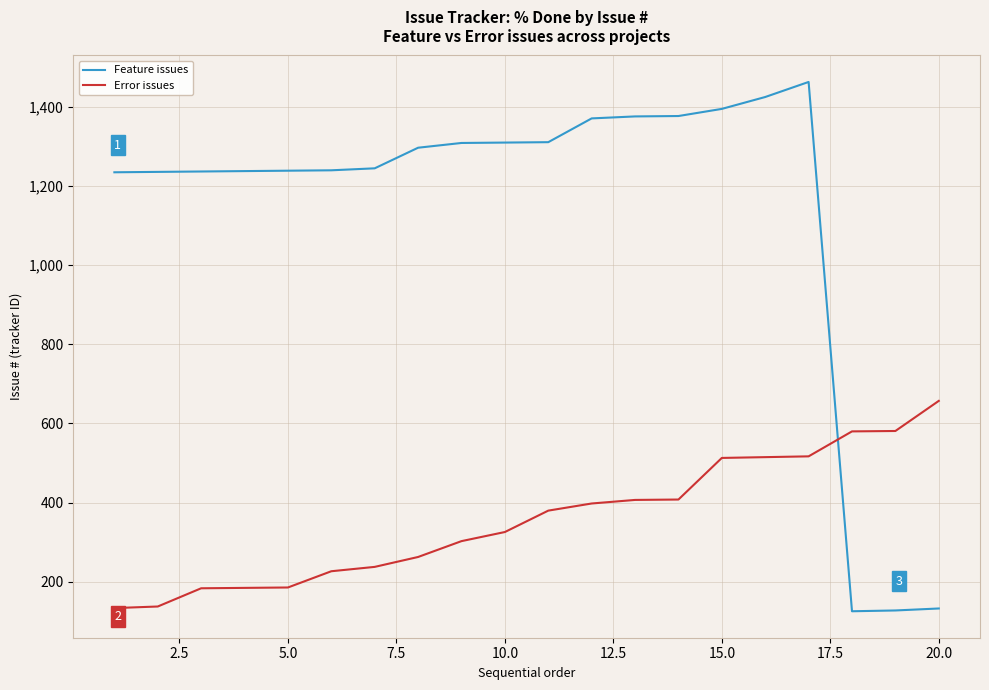

What is the difference between the maximum and second lowest values in the Feature issues series?

1334